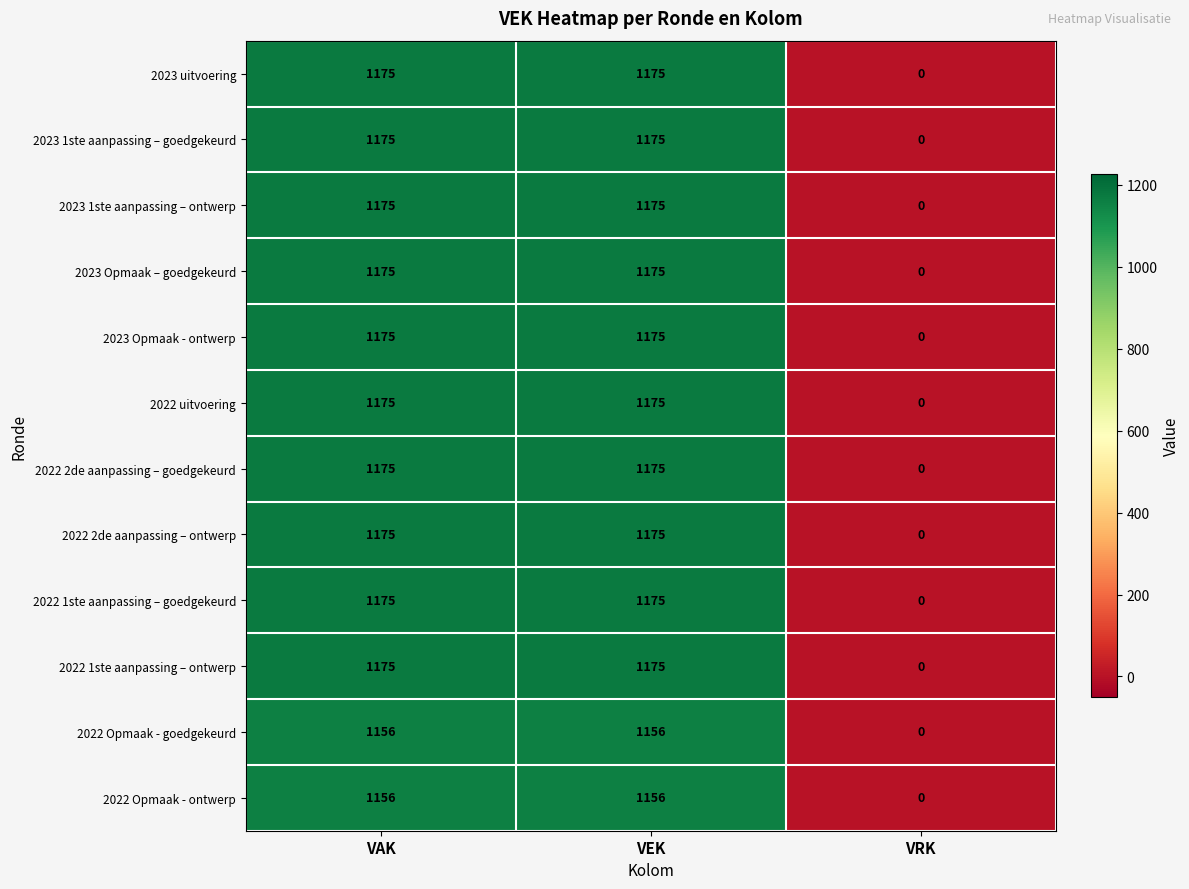

What is the average value of the 2022 2de aanpassing – goedgekeurd series?

783